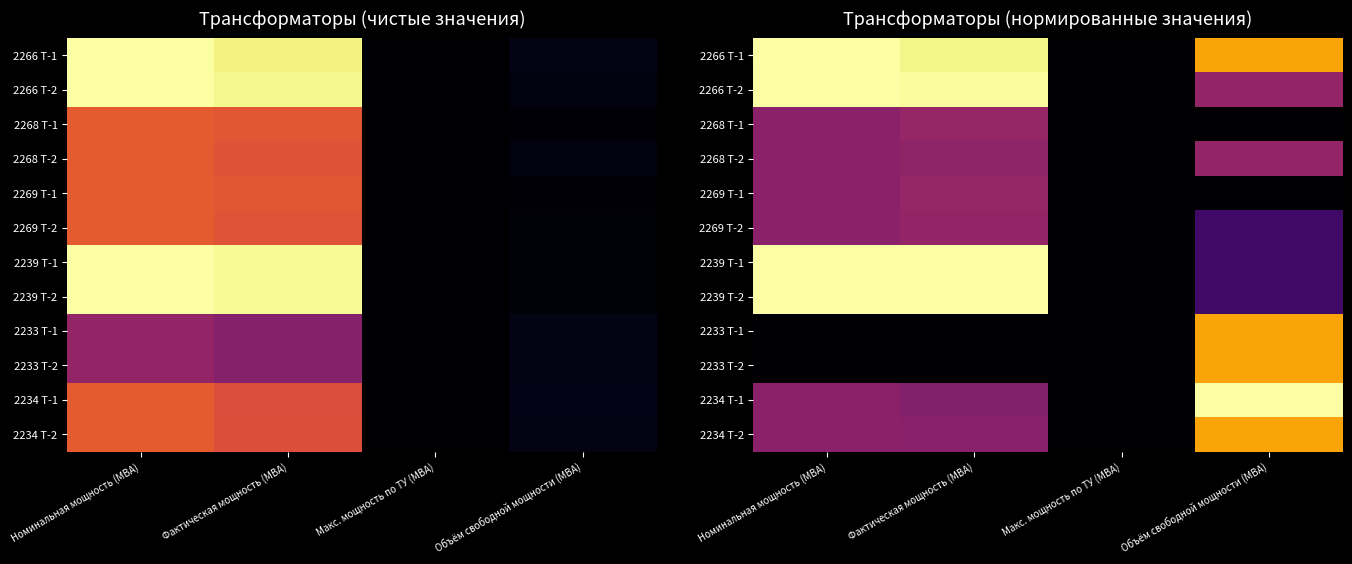

What is the maximum value shown in the chart?

1.0